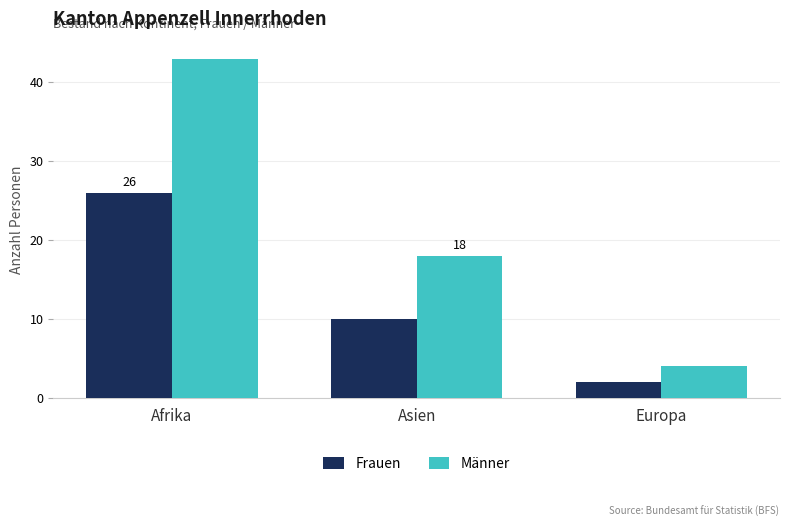

How many data points does each series have?

3